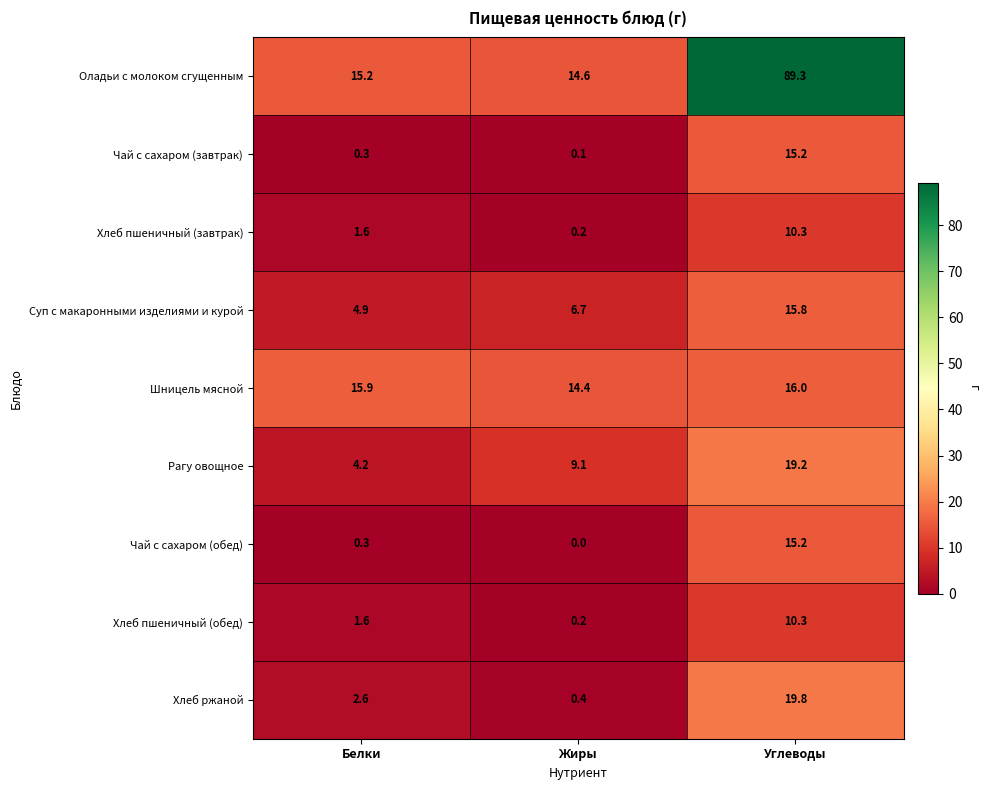

Which series has the widest spread of values?

Оладьи с молоком сгущенным